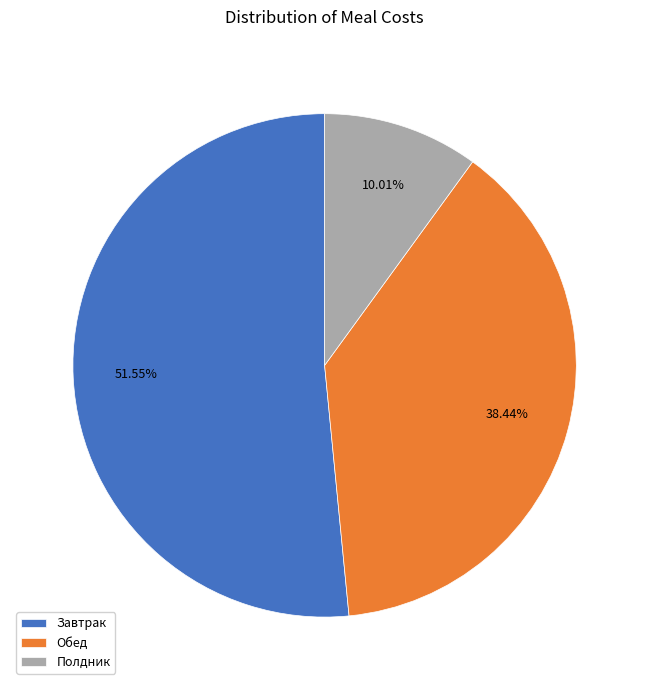

The Завтрак slice represents 52% of the pie. True or false?

True